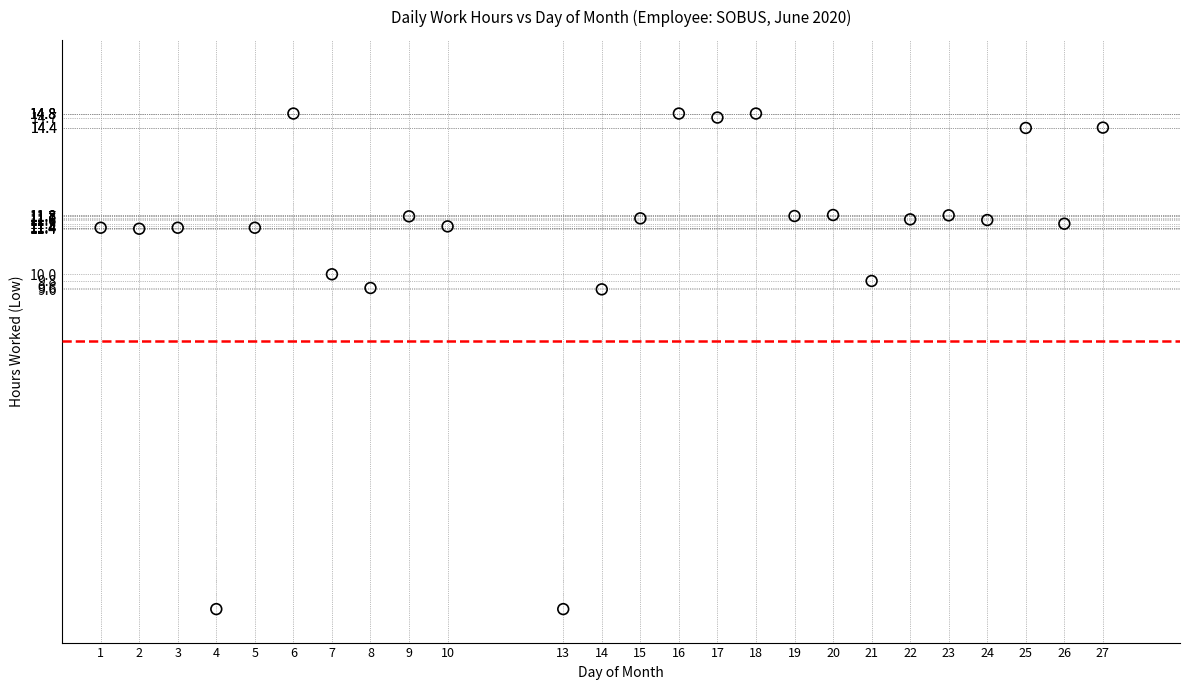

What is the range of X values (max minus min)?

26.0